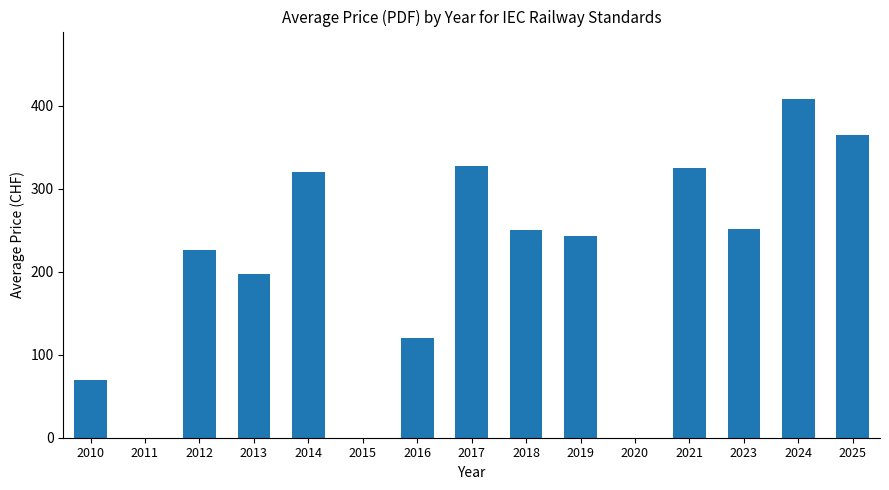

True or false: the data shows 320.0 at 2014.

True